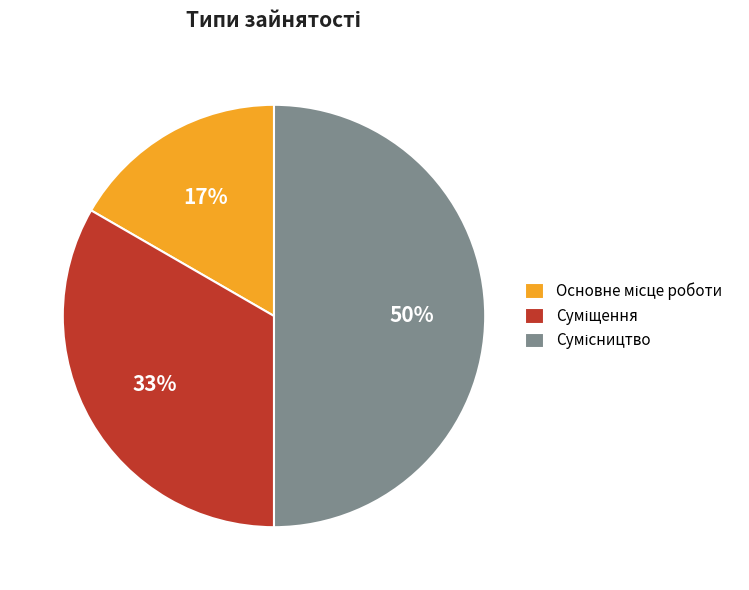

To the nearest percent, what is the difference between the largest and smallest slice percentages?

33%